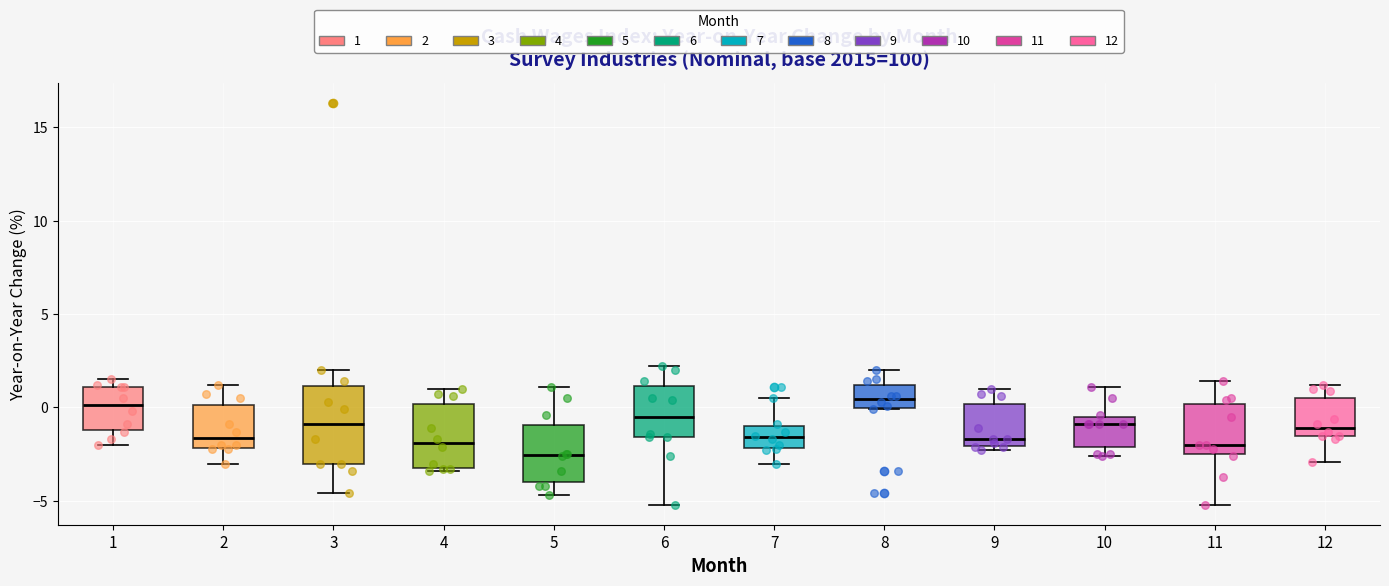

Reading left to right, read every box against the y-axis: the position of its median line, the range the box covers, and the ends of its whiskers. The values are not printed on the chart, so give them approximately, as read against the axis.

1: median 0.0, box -1.0 to 1.0, whiskers -2.0 to 1.5
2: median -1.5, box -2.0 to 0.0, whiskers -3.0 to 1.0
3: median -1.0, box -3.0 to 1.0, whiskers -4.5 to 2.0
4: median -2.0, box -3.0 to 0.0, whiskers -3.5 to 1.0
5: median -2.5, box -4.0 to -1.0, whiskers -4.5 to 1.0
6: median -0.5, box -1.5 to 1.0, whiskers -5.0 to 2.0
7: median -1.5, box -2.0 to -1.0, whiskers -3.0 to 0.5
8: median 0.5, box 0.0 to 1.0, whiskers 0.0 to 2.0
9: median -1.5, box -2.0 to 0.0, whiskers -2.5 to 1.0
10: median -1.0, box -2.0 to -0.5, whiskers -2.5 to 1.0
11: median -2.0, box -2.5 to 0.0, whiskers -5.0 to 1.5
12: median -1.0, box -1.5 to 0.5, whiskers -3.0 to 1.0